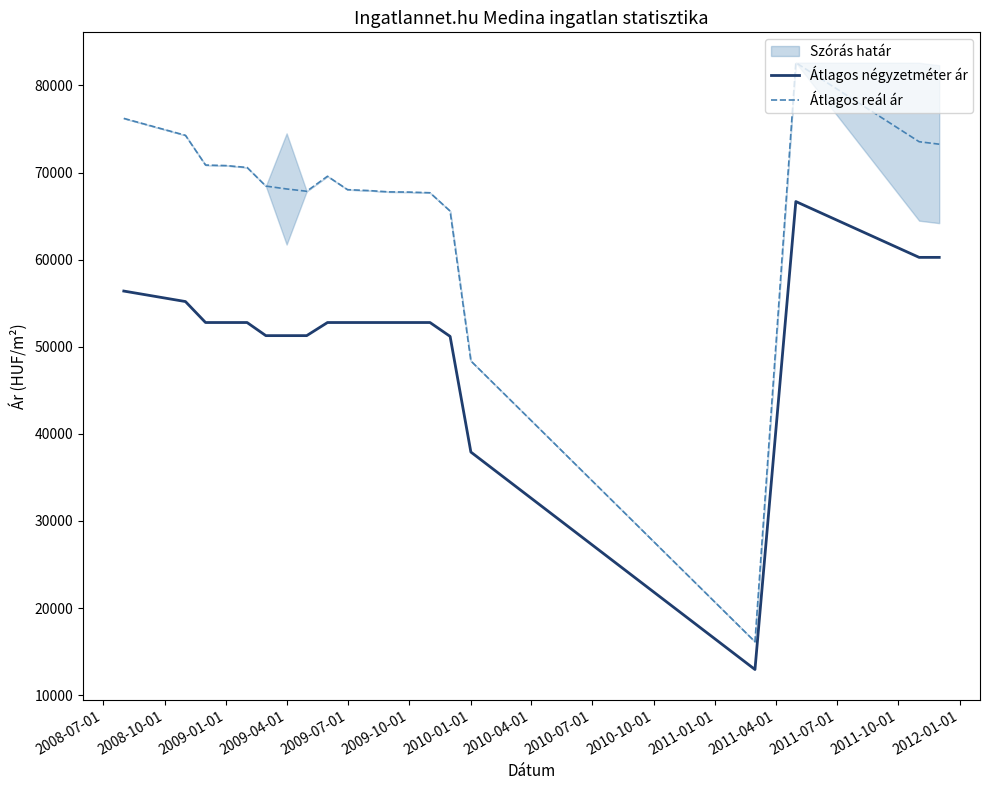

True or false: Átlagos reál ár and Átlagos négyzetméter ár cross at least once.

False